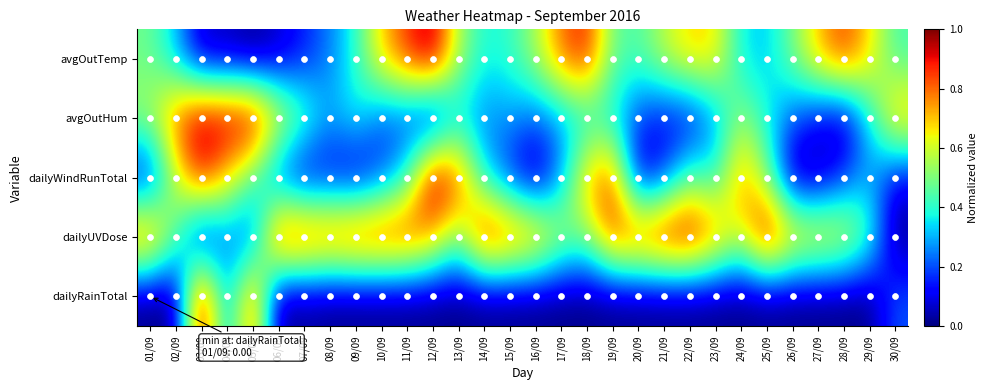

Between 08/09 and 24/09, which series saw the biggest shift?

dailyWindRunTotal